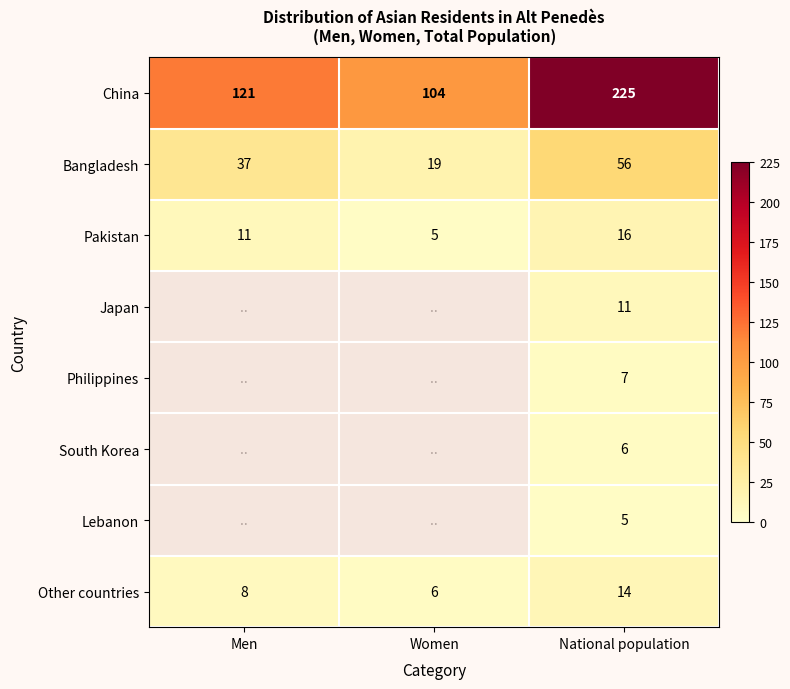

What is the difference between the highest and lowest values at National population?

220